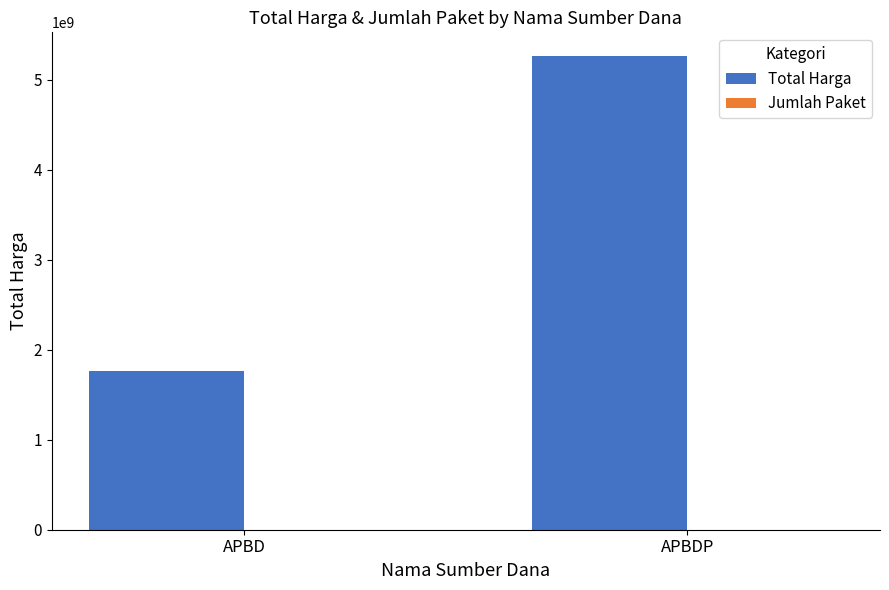

At which category is the sum across all series the highest?

APBDP